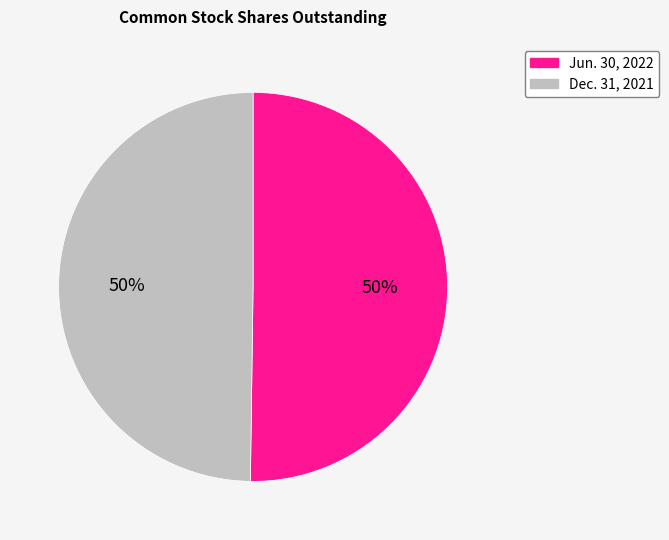

Combined, do Jun. 30, 2022 and Dec. 31, 2021 account for over 50%?

Yes